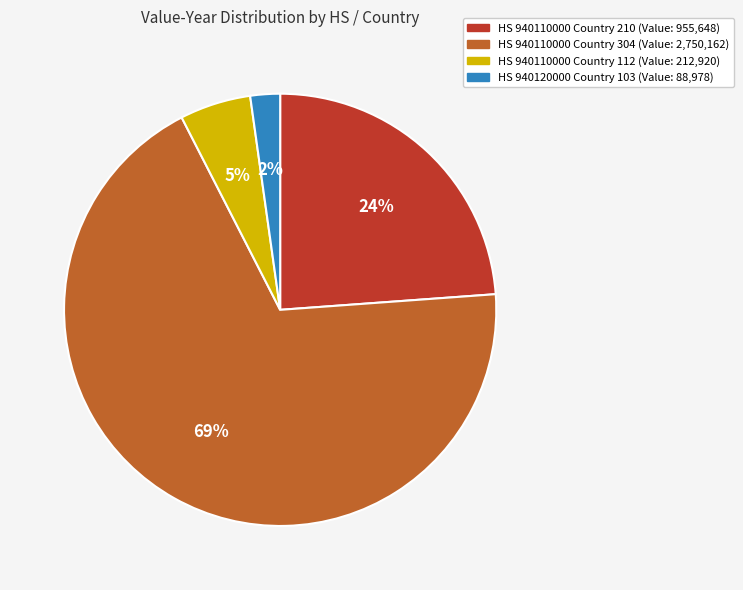

How many segments does this pie chart have?

4